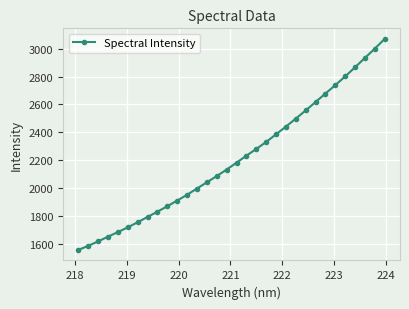

What is the sum of all values?

70851.0